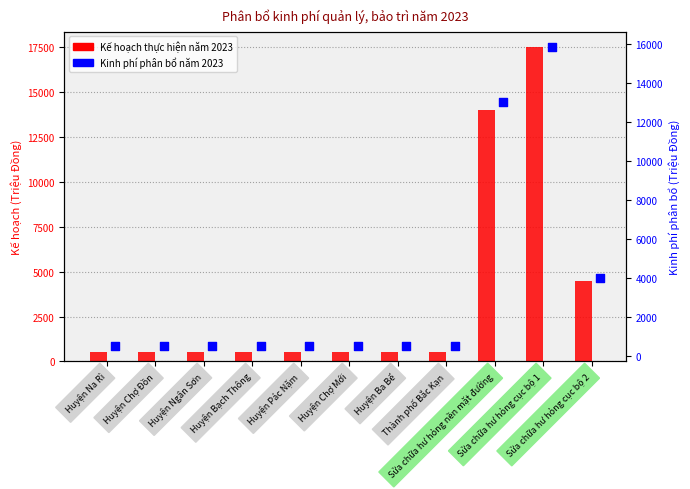

At which category is the sum across all series the highest?

Sửa chữa hư hỏng cục bộ 1